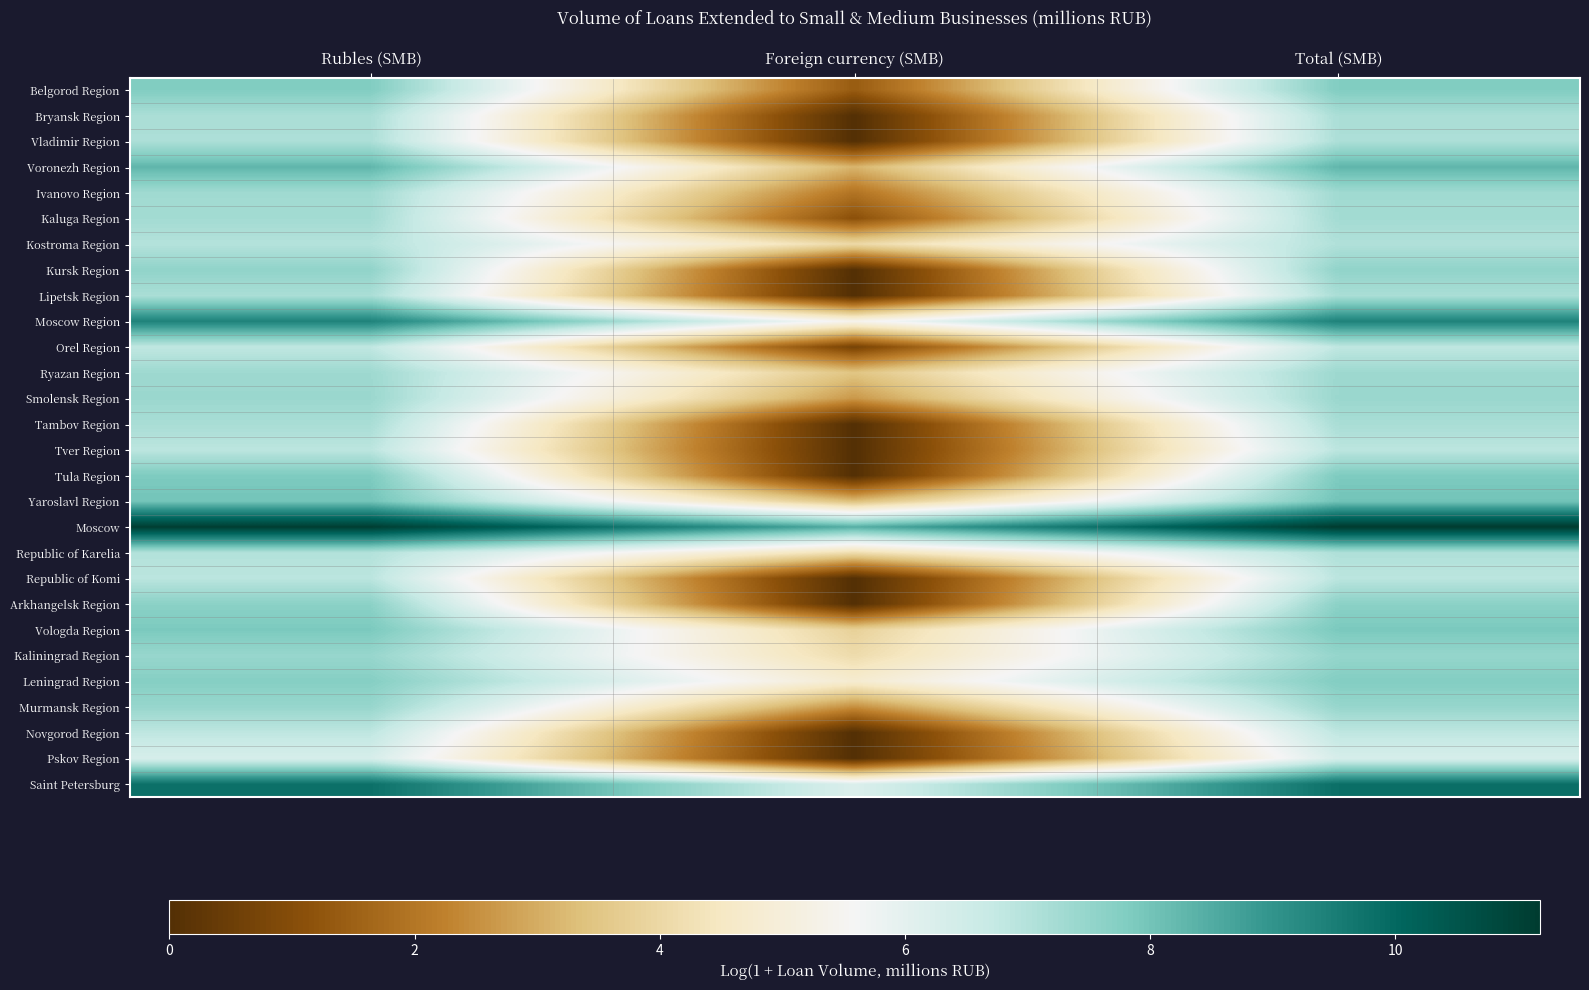

What is the total value across all series at Rubles (SMB)?

213.5